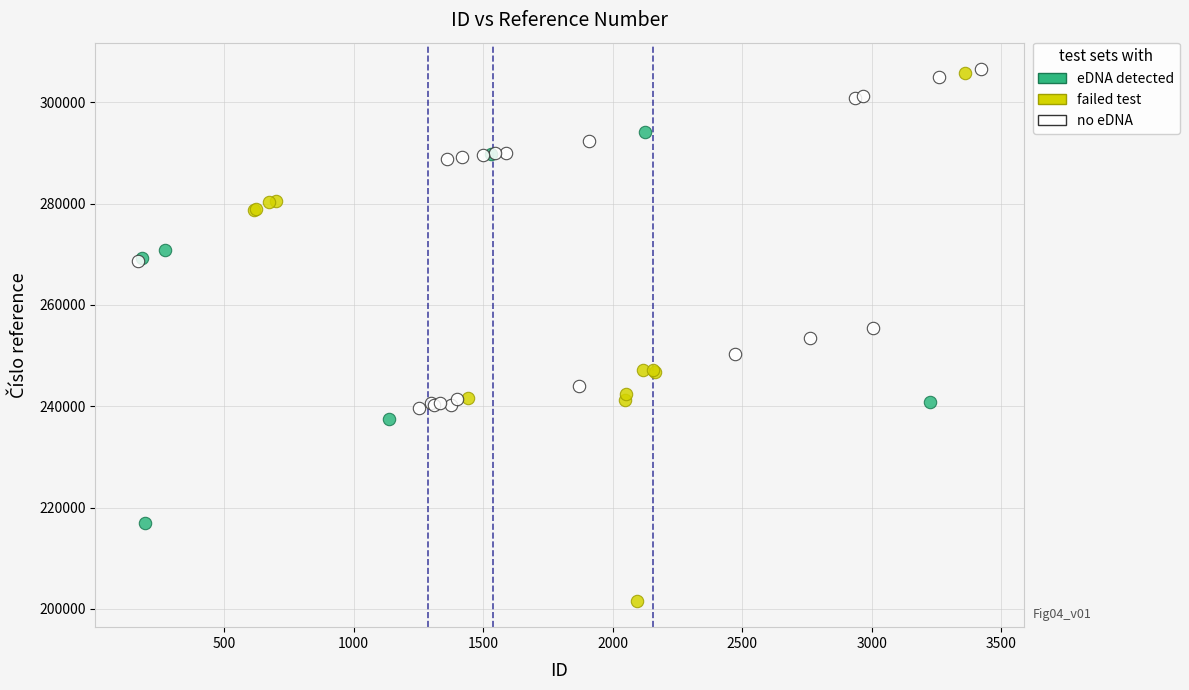

Which series contains the lowest Y value?

failed test